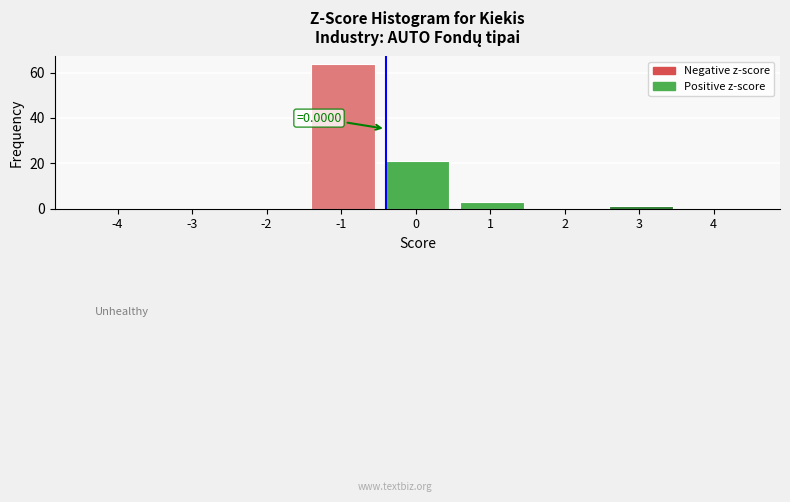

Reading left to right, transcribe all the data shown in this chart.

-4=0	-3=0	-2=0	-1=64	0=21	1=3	2=0	3=1	4=0